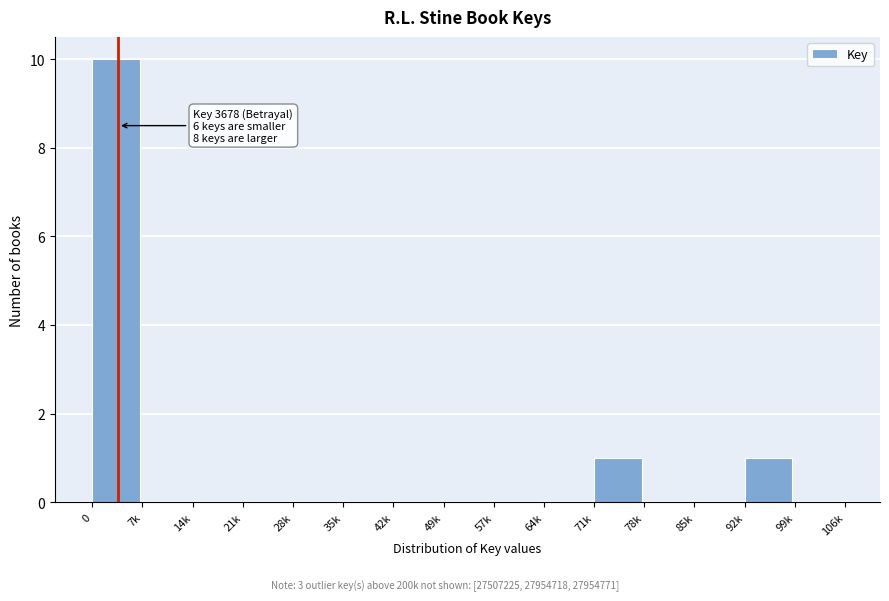

Reading right to left, list all the values displayed in this chart.

99k=0	92k=1	85k=0	78k=0	71k=1	64k=0	57k=0	49k=0	42k=0	35k=0	28k=0	21k=0	14k=0	7k=0	0=10